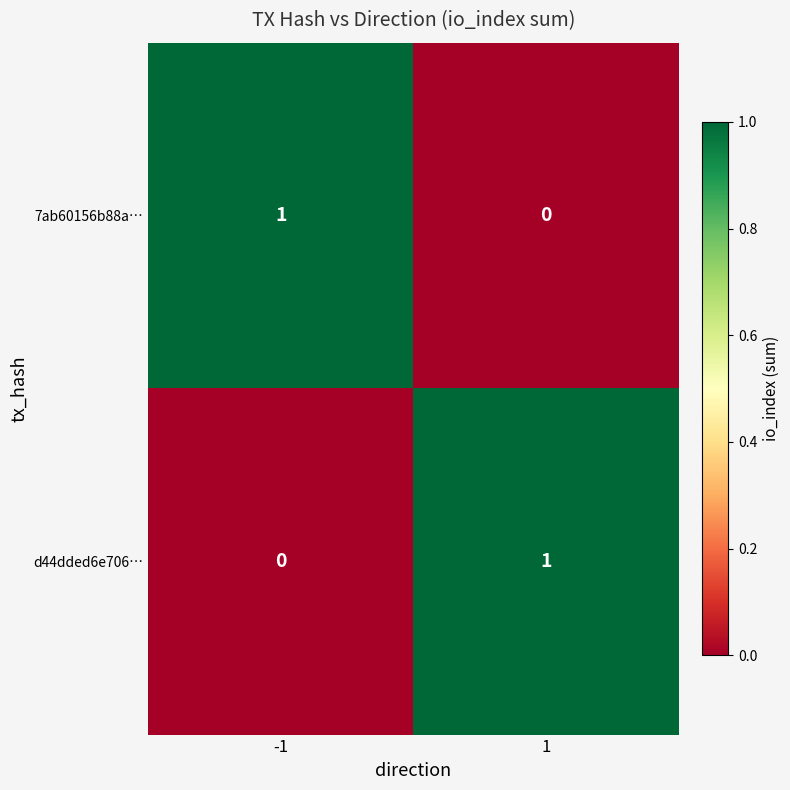

True or false: 7ab60156b88a… has a value of 0 at 1.

True